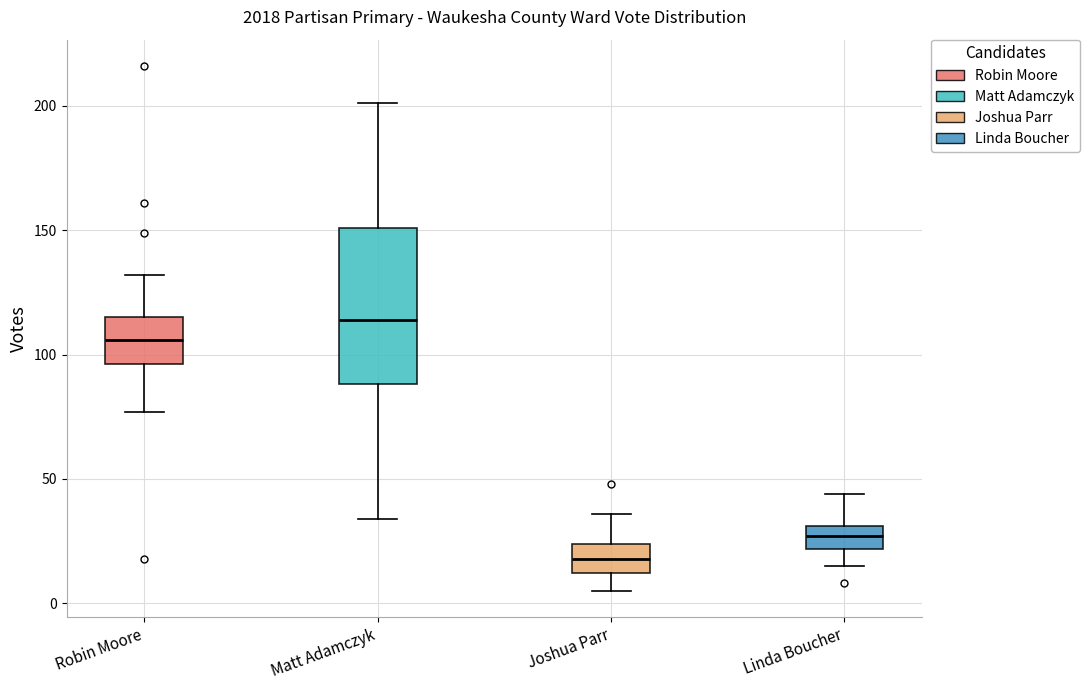

Reading left to right, transcribe this box plot: for each box, give where its median line is, the range the box spans, and where its two whiskers end, as read against the y-axis. The values are not printed on the chart, so give them approximately, as read against the axis.

Robin Moore: median 105, box 95 to 115, whiskers 75 to 130
Matt Adamczyk: median 115, box 90 to 150, whiskers 35 to 200
Joshua Parr: median 20, box 10 to 25, whiskers 5 to 35
Linda Boucher: median 25, box 20 to 30, whiskers 15 to 45